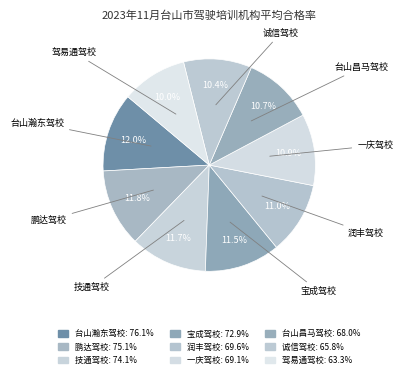

How many segments does this pie chart have?

9